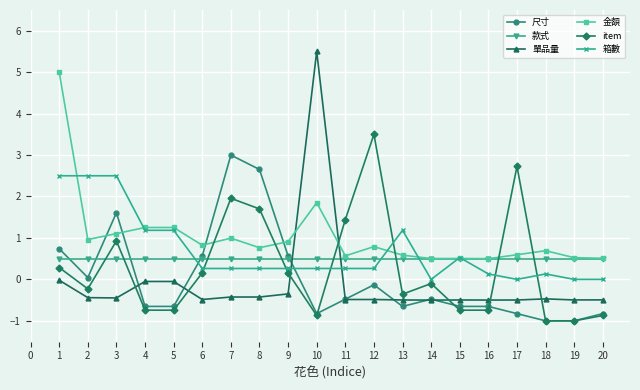

At which category does the chart reach its peak across all series?

10